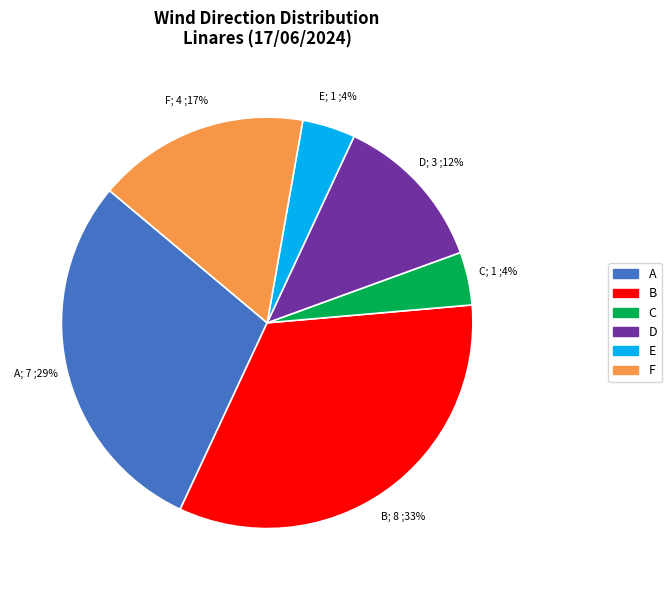

How many slices are in this pie chart?

6